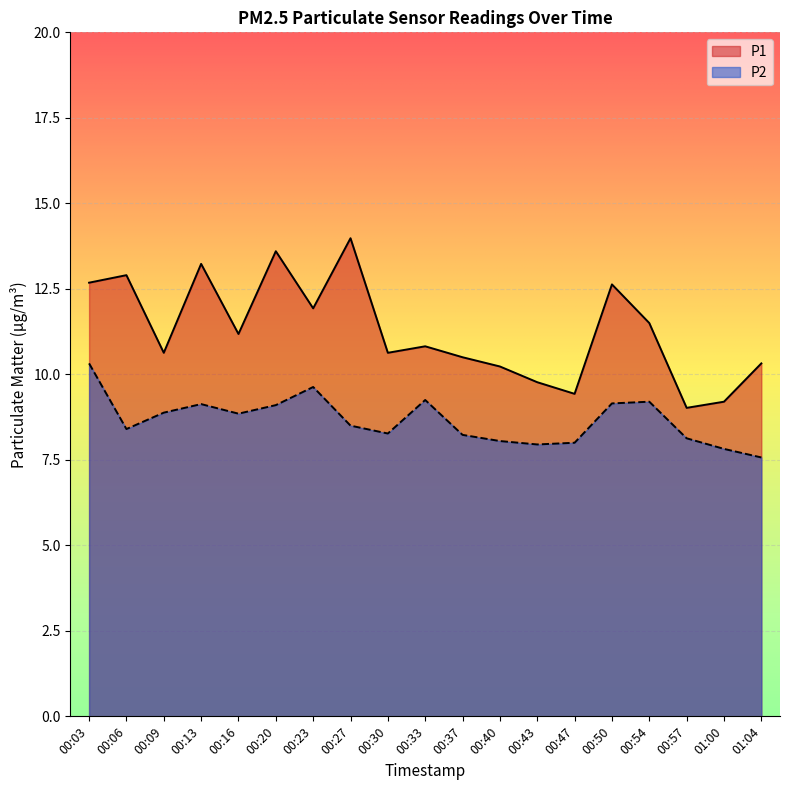

What is the value of the P2 point at the 14th from the left?

8.0